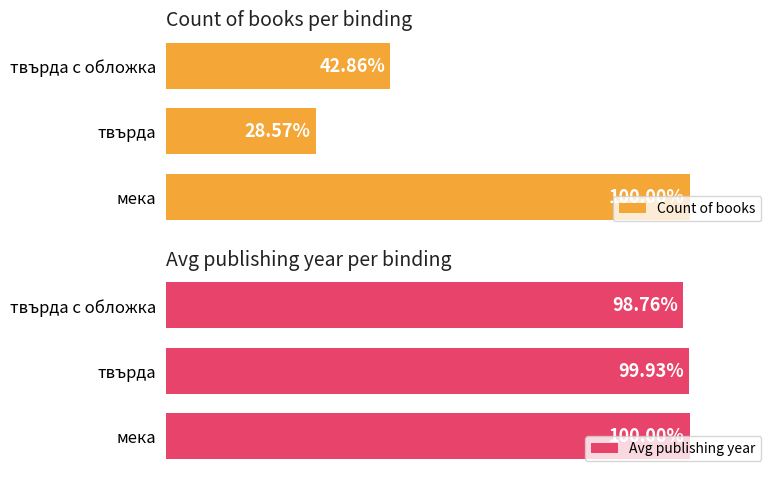

Which category has the lowest value in the Avg publishing year series?

твърда с обложка